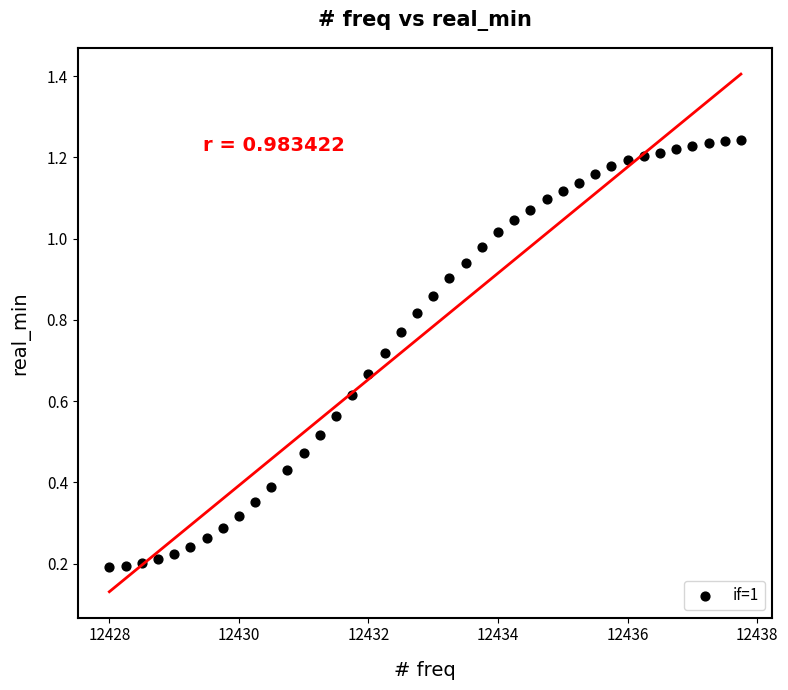

What is the range of X values (max minus min)?

9.8